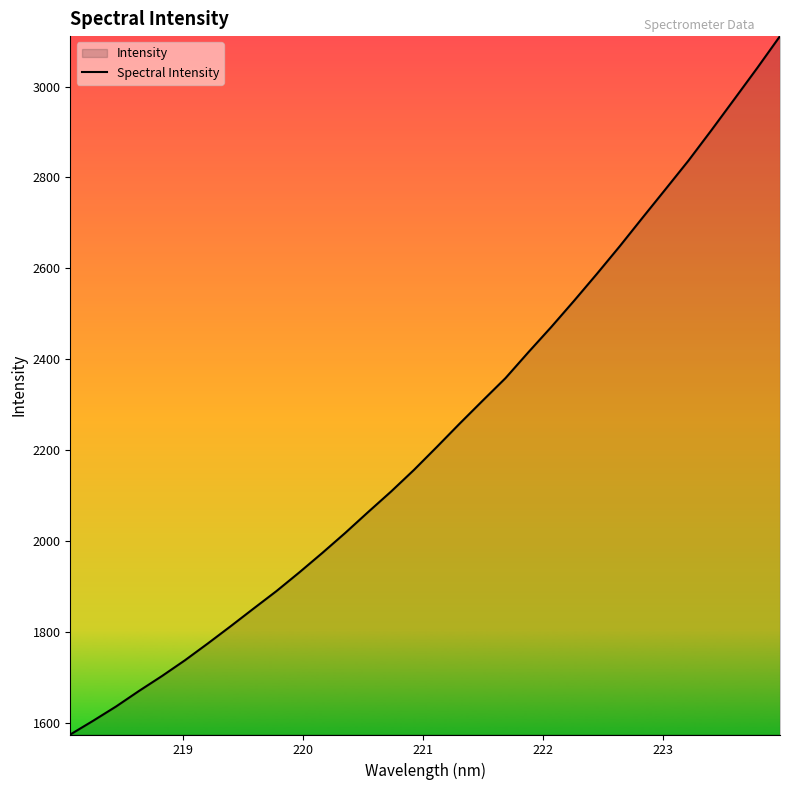

What is the value of the 26th point from the left?

2712.0